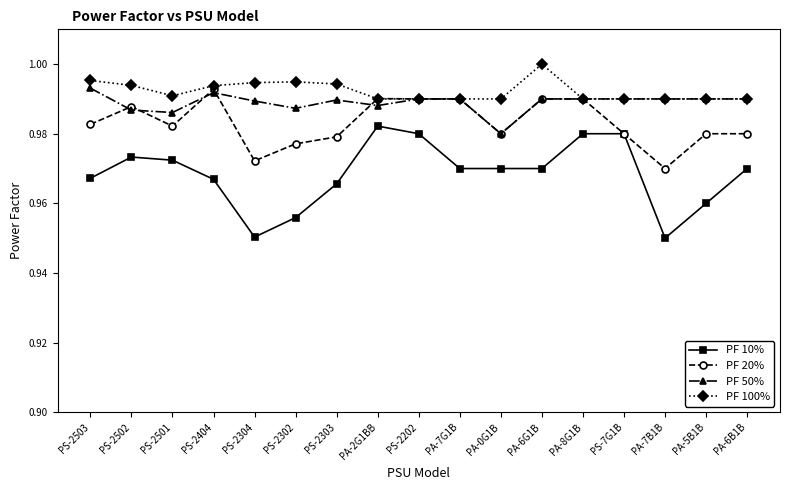

What position from the left is PS-2502?

2